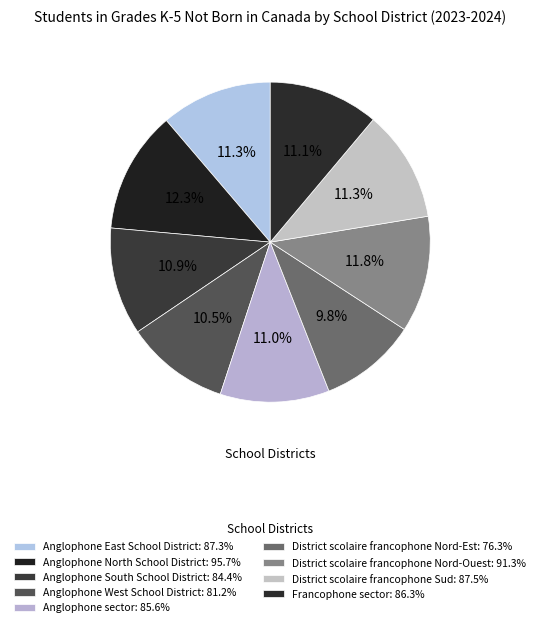

Count the number of slices in the pie.

9